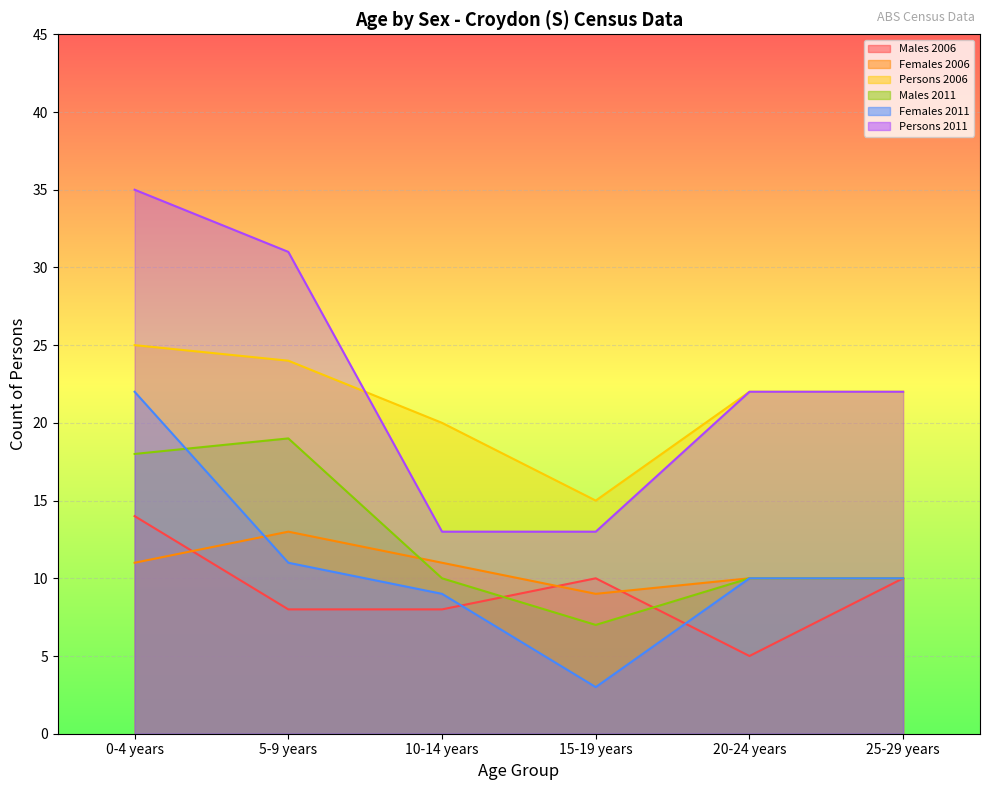

How many values in the Persons 2006 series are below 22?

2